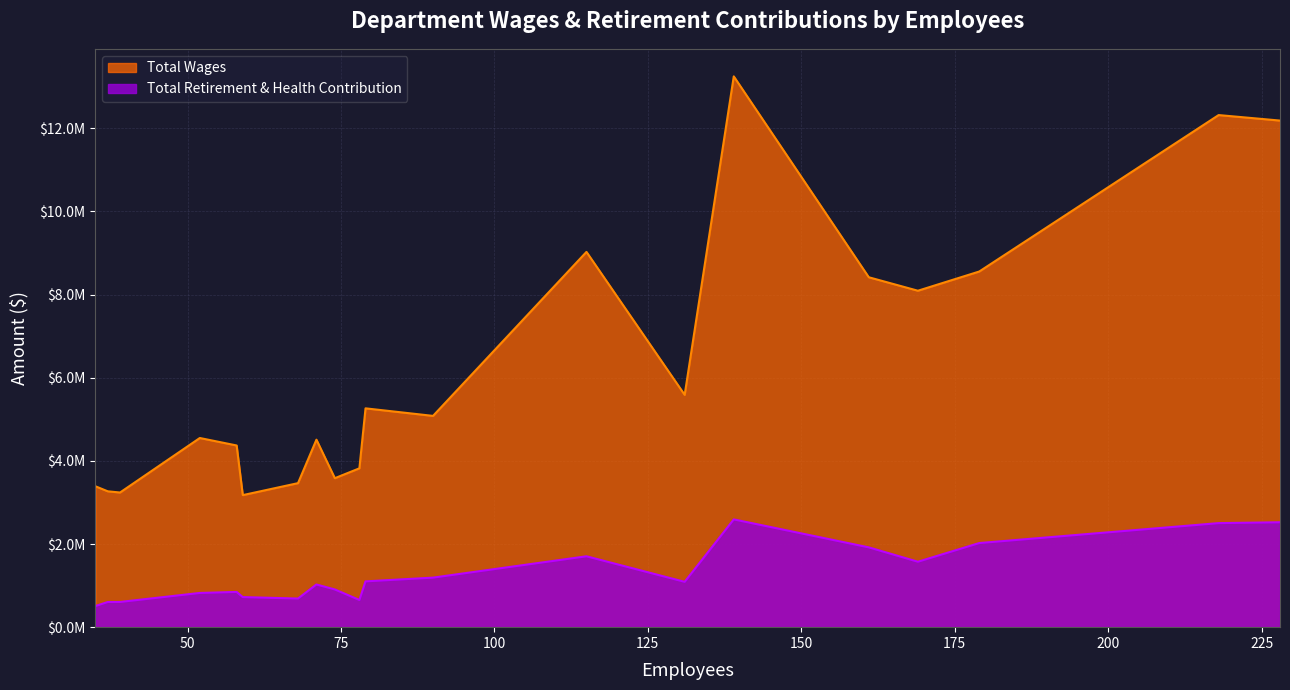

What are all the series names shown in the legend?

Total Wages, Total Retirement & Health Contribution